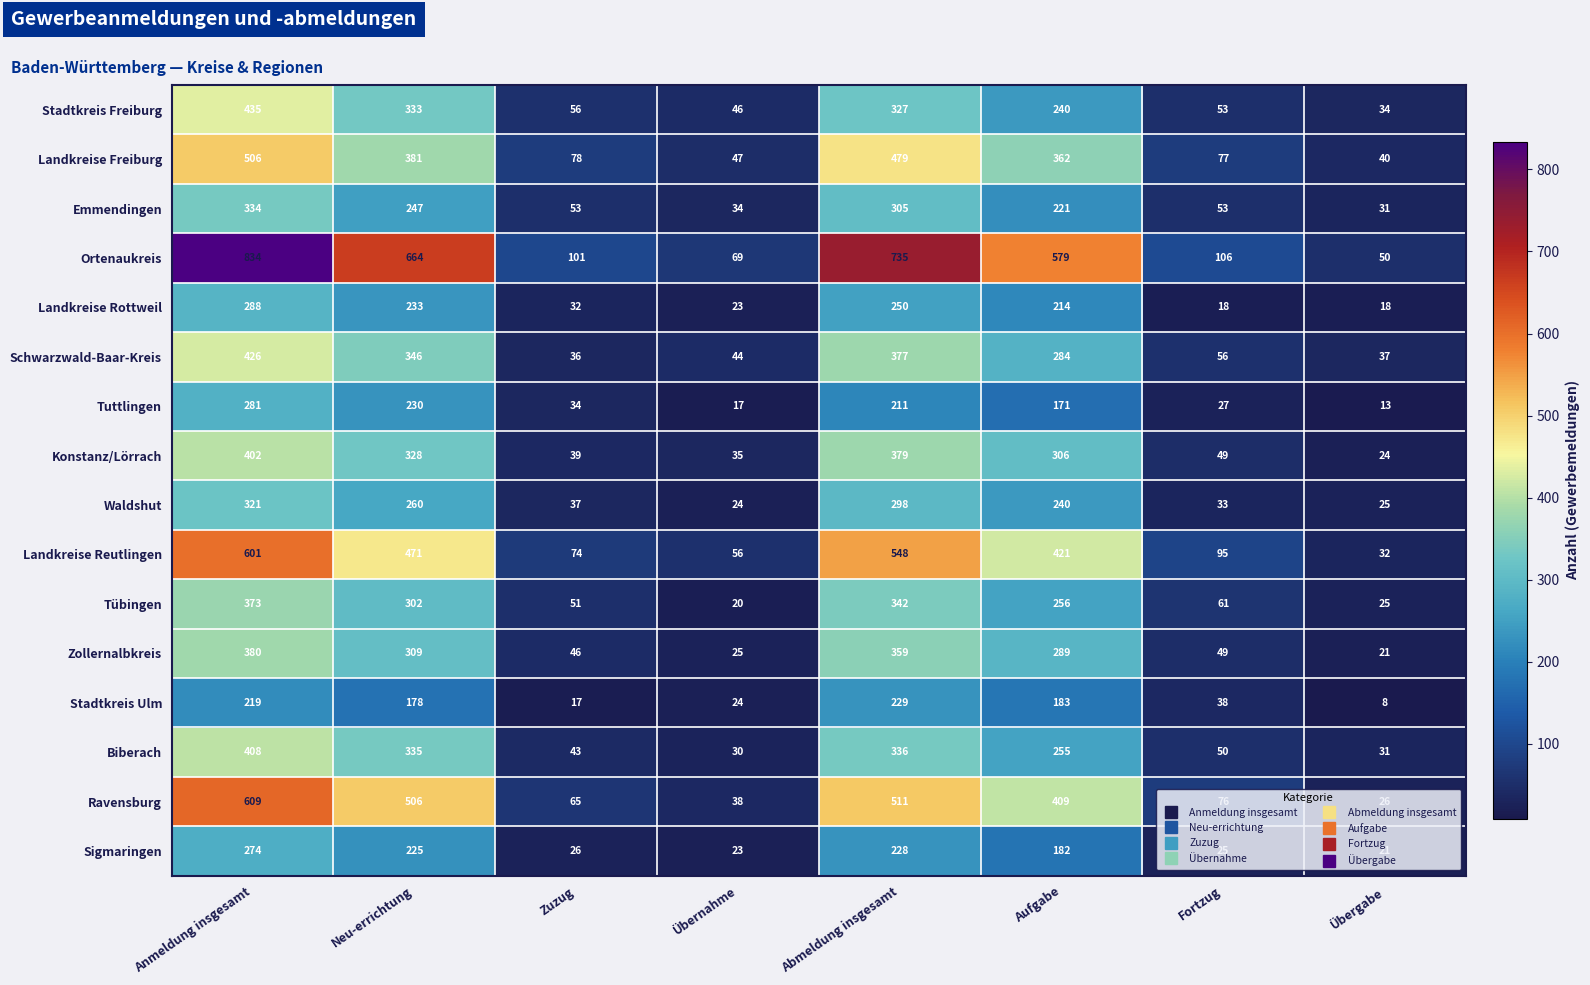

Which series has the widest spread of values?

Ortenaukreis